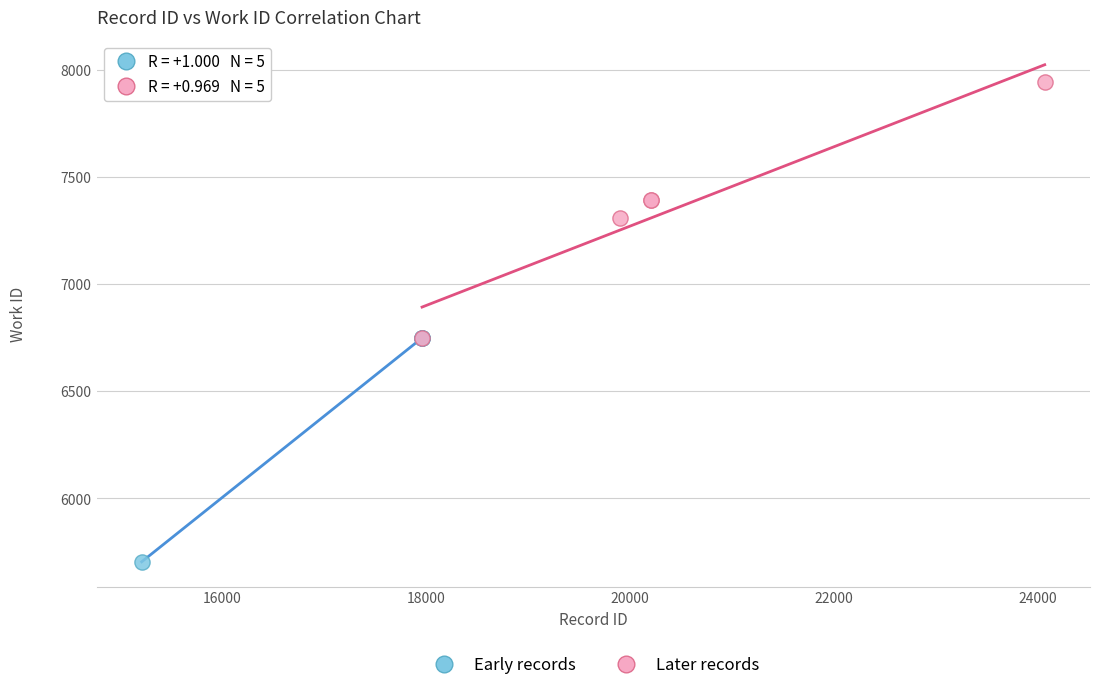

Which series contains the lowest Y value?

Early records